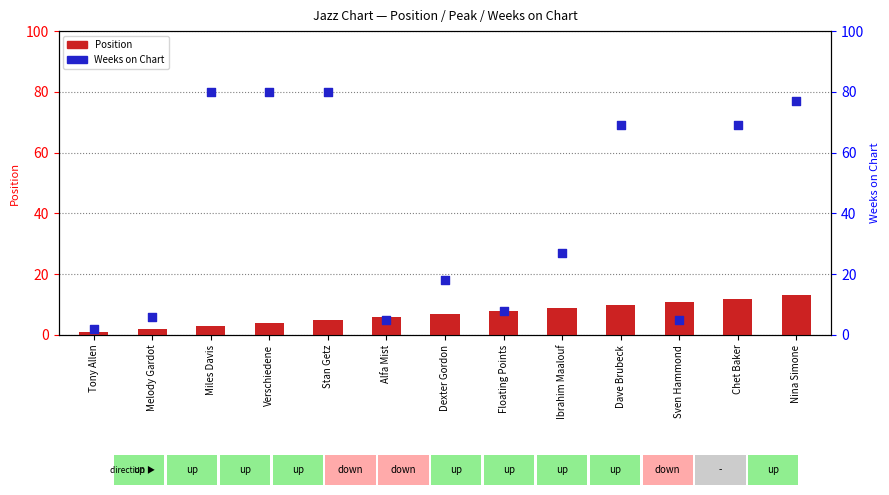

Is the value of Position at Ibrahim Maalouf greater than the value of Weeks on Chart at Stan Getz?

No